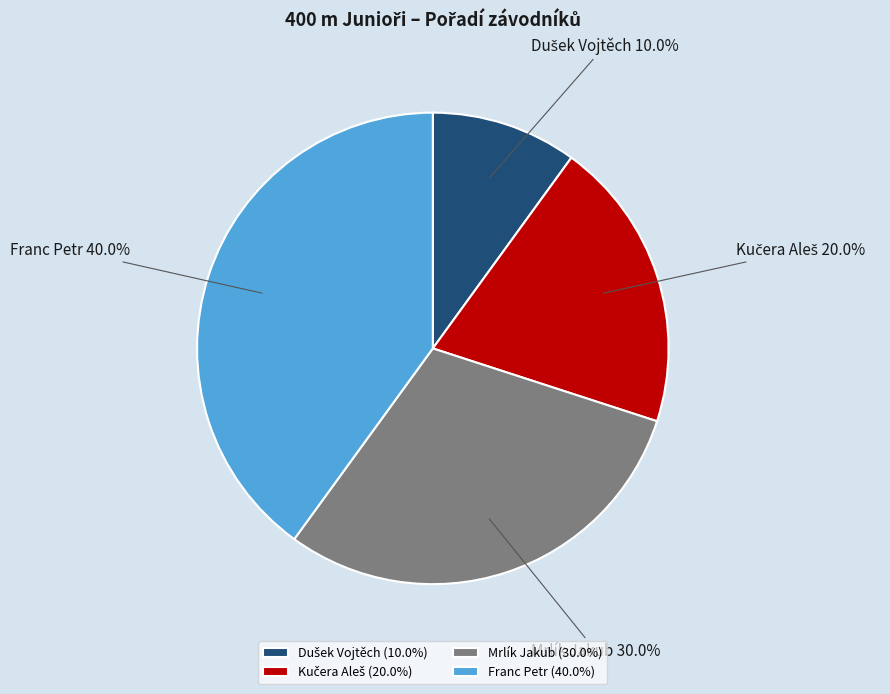

Is Franc Petr the majority of the pie?

No